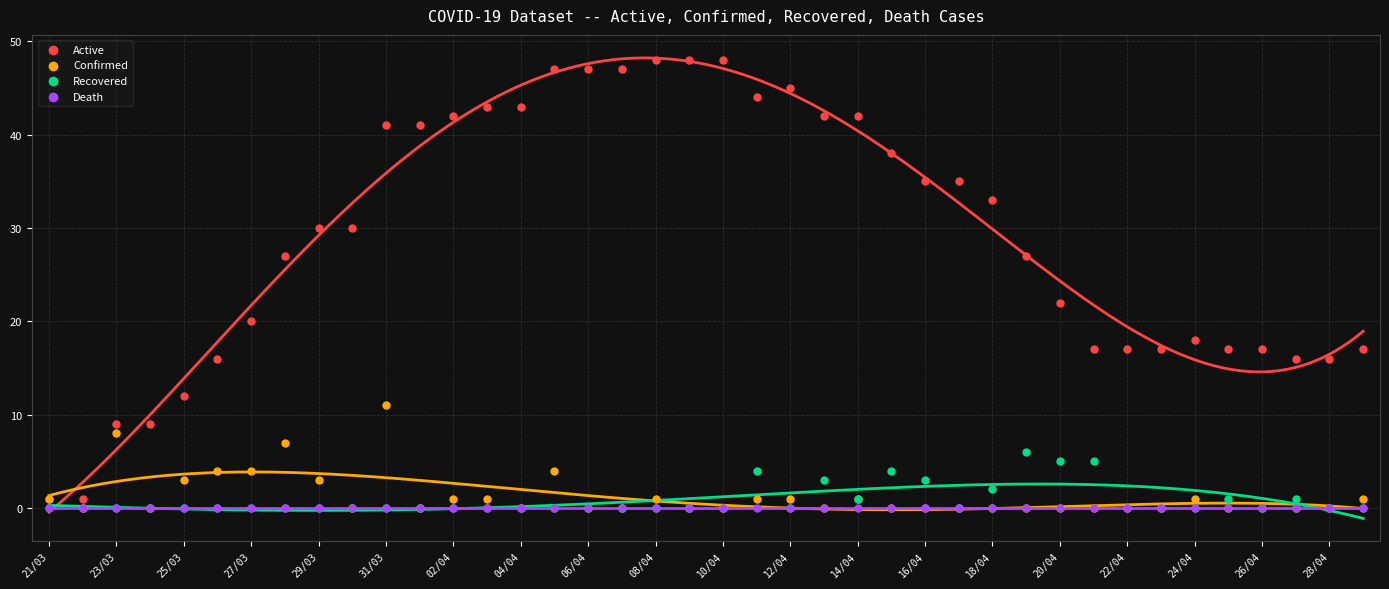

In the Active series, what Y value is closest to 24?

22